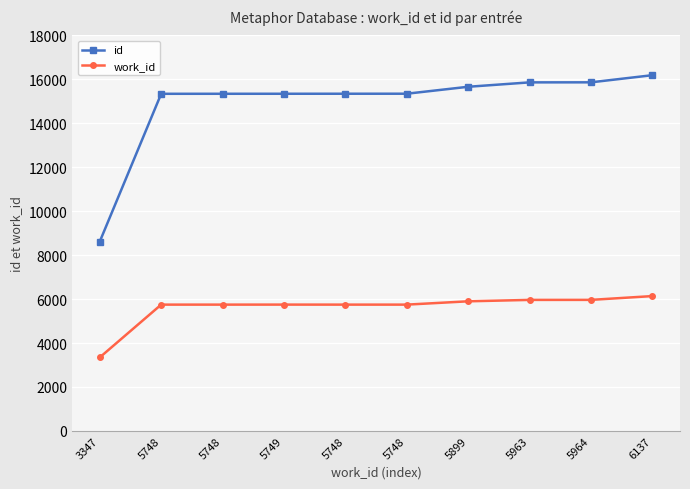

How many distinct data groups are displayed?

2